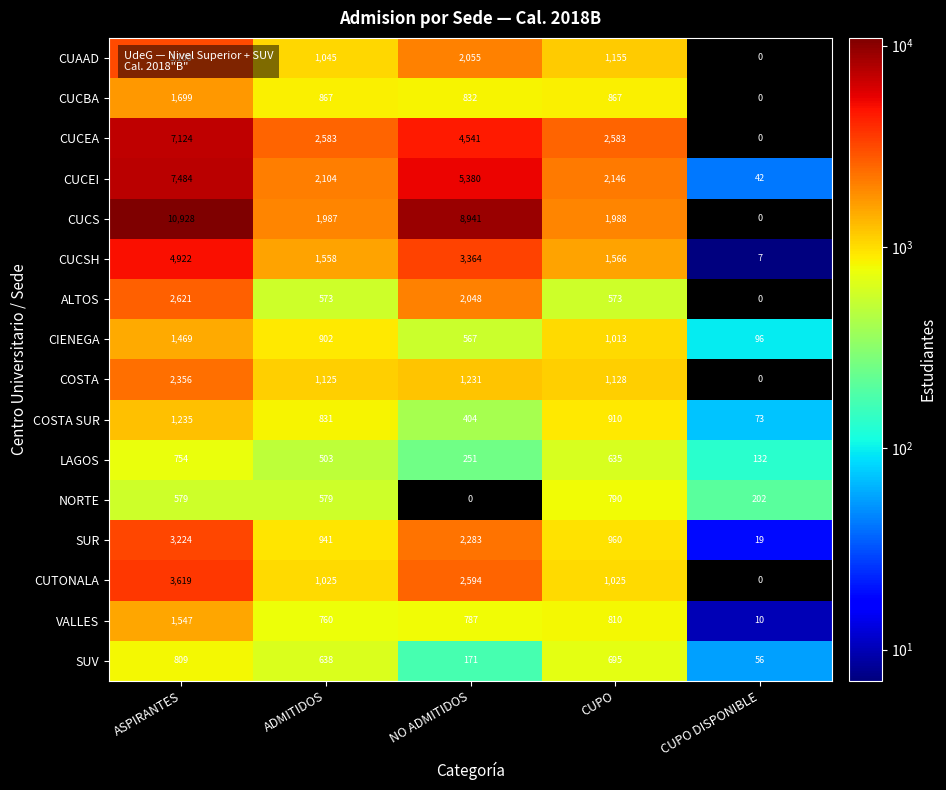

List the series in order of their peak value, lowest first.

LAGOS, NORTE, SUV, COSTA SUR, CIENEGA, VALLES, CUCBA, COSTA, ALTOS, CUAAD, SUR, CUTONALA, CUCSH, CUCEA, CUCEI, CUCS